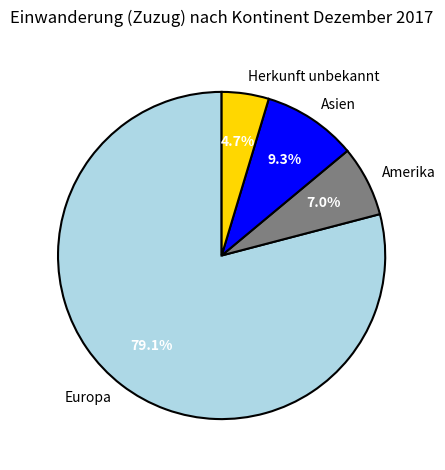

What is the ratio of the value at Europa to the value at Asien?

8.5